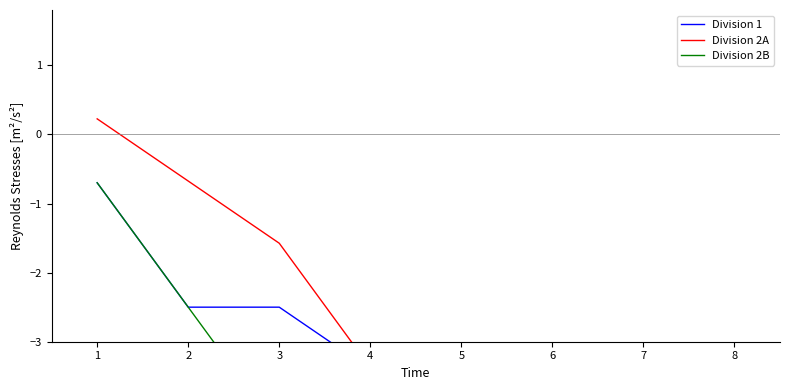

Is the value of Division 1 at 3 greater than the value of Division 2B at 1?

No